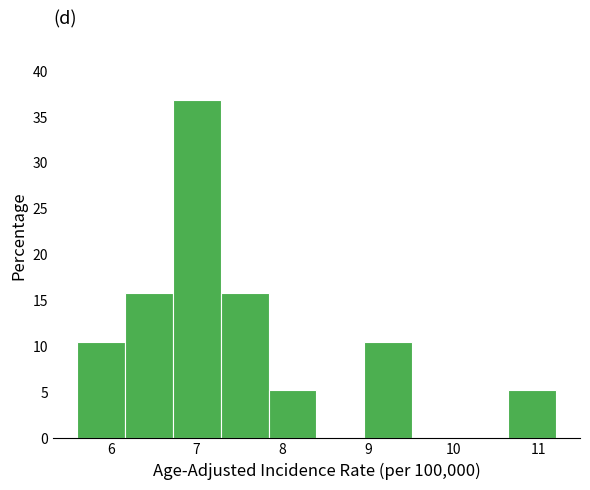

Reading left to right, transcribe this chart: for each bar, give the range it covers on the x-axis and its height. Neither the bar edges nor the heights are printed on the chart, so give them approximately, as read against the axes.

5.60 to 6.16: 10.5
6.16 to 6.72: 16.0
6.72 to 7.28: 37.0
7.28 to 7.84: 16.0
7.84 to 8.40: 5.5
8.40 to 8.96: 0
8.96 to 9.52: 10.5
9.52 to 10.08: 0
10.08 to 10.64: 0
10.64 to 11.20: 5.5